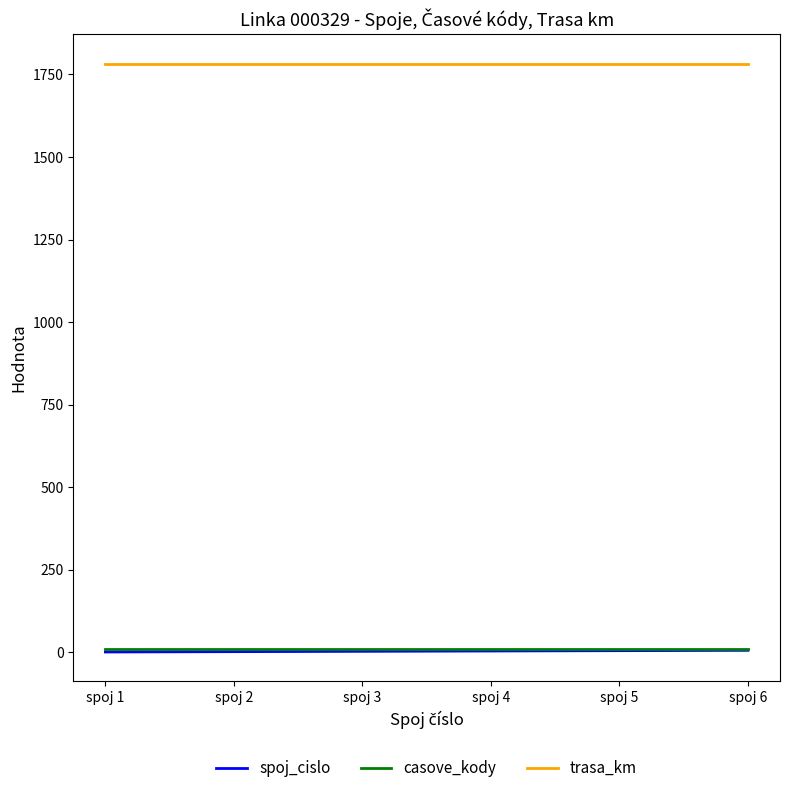

What are all the series names shown in the legend?

spoj_cislo, casove_kody, trasa_km